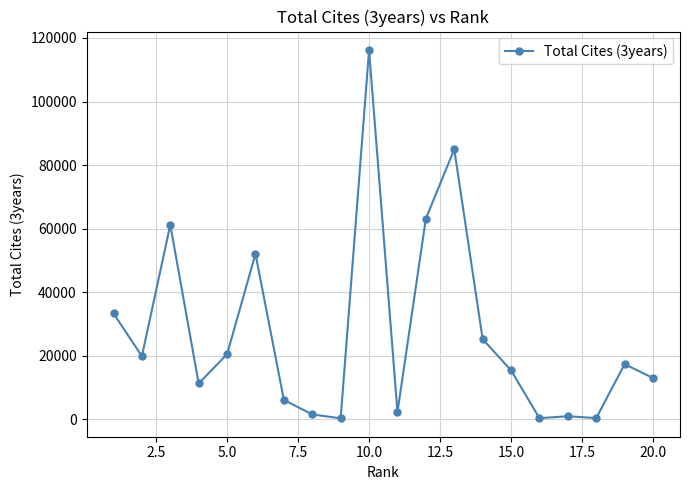

What is the difference between the second highest and minimum values?

84705